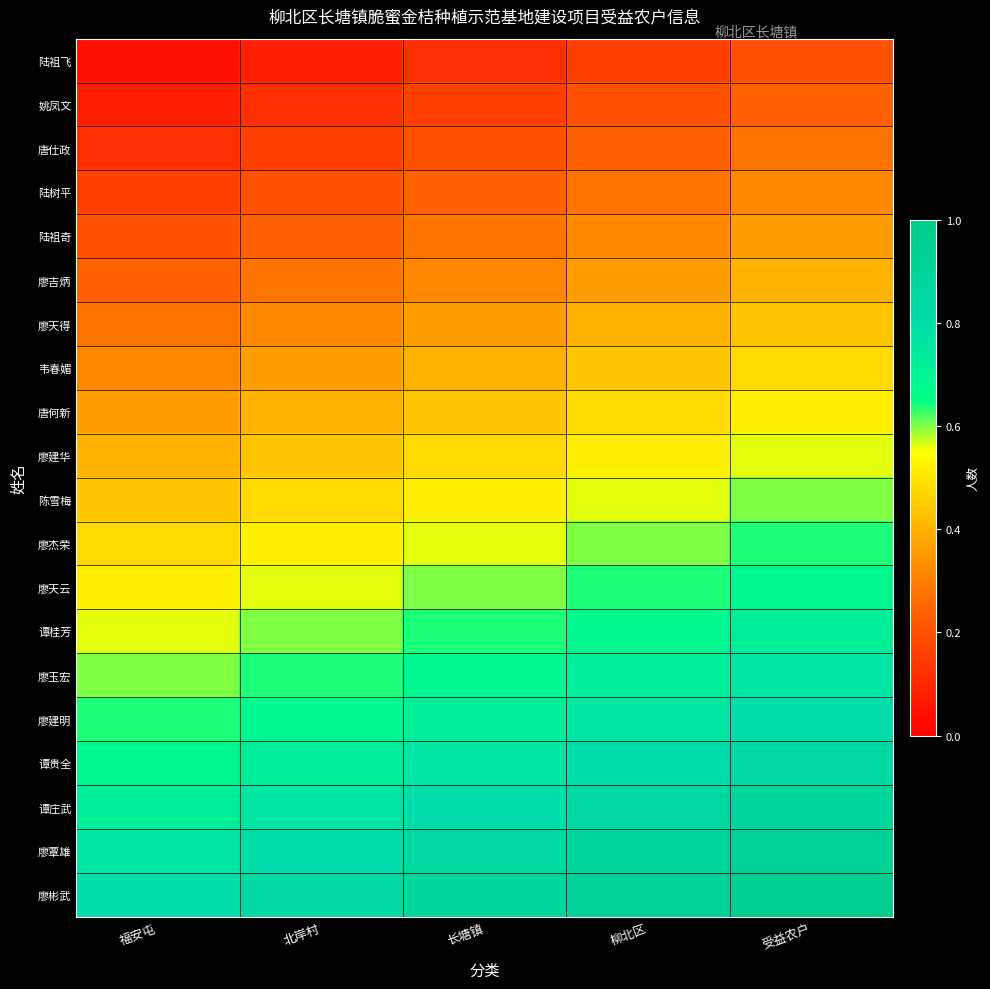

Reading left to right, what are all the values shown in this chart?

陆祖飞: 福安屯=0.0	北岸村=0.1	长塘镇=0.1	柳北区=0.2	受益农户=0.2
姚凤文: 福安屯=0.1	北岸村=0.1	长塘镇=0.2	柳北区=0.2	受益农户=0.2
唐仕政: 福安屯=0.1	北岸村=0.2	长塘镇=0.2	柳北区=0.2	受益农户=0.3
陆树平: 福安屯=0.2	北岸村=0.2	长塘镇=0.2	柳北区=0.3	受益农户=0.3
陆祖奇: 福安屯=0.2	北岸村=0.2	长塘镇=0.3	柳北区=0.3	受益农户=0.4
廖吉炳: 福安屯=0.2	北岸村=0.3	长塘镇=0.3	柳北区=0.4	受益农户=0.4
廖天得: 福安屯=0.3	北岸村=0.3	长塘镇=0.4	柳北区=0.4	受益农户=0.4
韦春媚: 福安屯=0.3	北岸村=0.4	长塘镇=0.4	柳北区=0.4	受益农户=0.5
唐何新: 福安屯=0.4	北岸村=0.4	长塘镇=0.4	柳北区=0.5	受益农户=0.5
廖建华: 福安屯=0.4	北岸村=0.4	长塘镇=0.5	柳北区=0.5	受益农户=0.6
陈雪梅: 福安屯=0.4	北岸村=0.5	长塘镇=0.5	柳北区=0.6	受益农户=0.6
廖杰荣: 福安屯=0.5	北岸村=0.5	长塘镇=0.6	柳北区=0.6	受益农户=0.6
廖天云: 福安屯=0.5	北岸村=0.6	长塘镇=0.6	柳北区=0.6	受益农户=0.7
谭桂芳: 福安屯=0.6	北岸村=0.6	长塘镇=0.6	柳北区=0.7	受益农户=0.7
廖玉宏: 福安屯=0.6	北岸村=0.6	长塘镇=0.7	柳北区=0.7	受益农户=0.8
廖建明: 福安屯=0.6	北岸村=0.7	长塘镇=0.7	柳北区=0.8	受益农户=0.8
谭贵全: 福安屯=0.7	北岸村=0.7	长塘镇=0.8	柳北区=0.8	受益农户=0.8
谭庄武: 福安屯=0.7	北岸村=0.8	长塘镇=0.8	柳北区=0.8	受益农户=0.9
廖覃雄: 福安屯=0.8	北岸村=0.8	长塘镇=0.8	柳北区=0.9	受益农户=0.9
廖彬武: 福安屯=0.8	北岸村=0.8	长塘镇=0.9	柳北区=0.9	受益农户=1.0